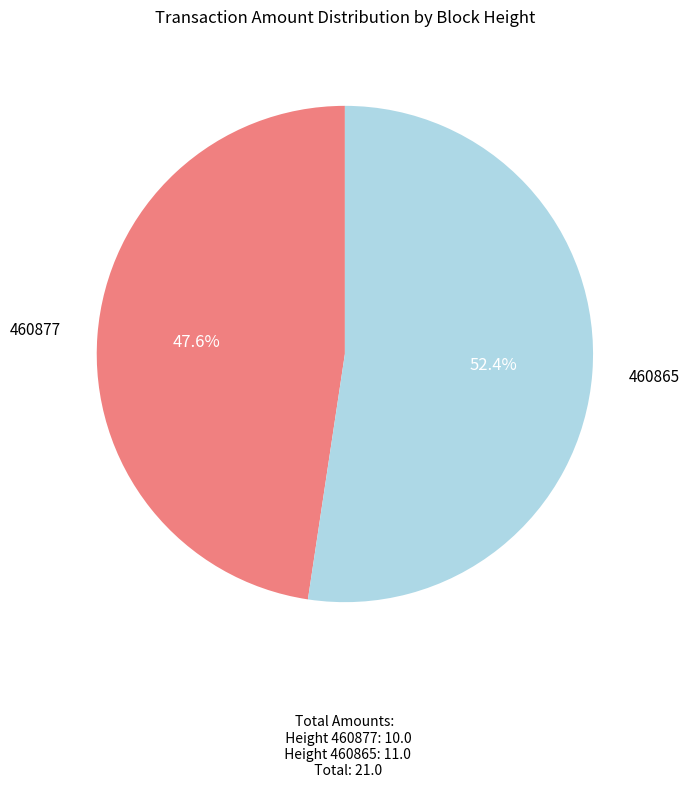

What is the ratio of the value at 460865 to the value at 460877?

1.1